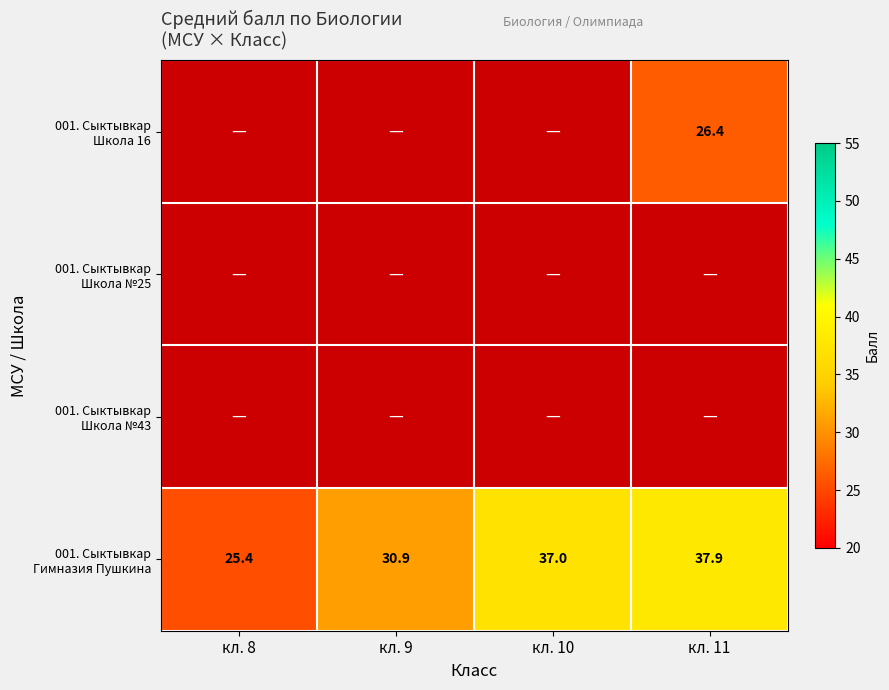

At which label does 001. Сыктывкар Гимназия Пушкина reach its peak?

кл. 11